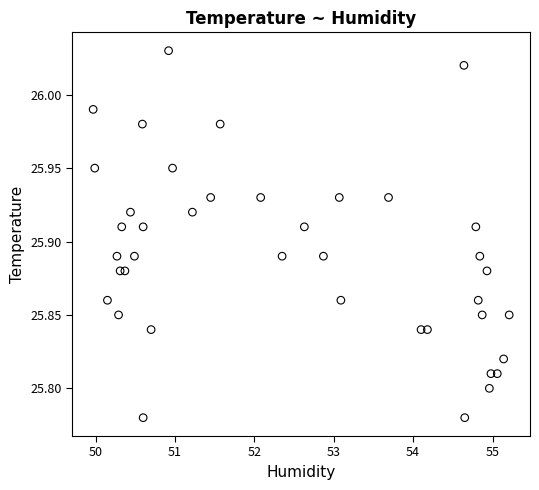

What is the range of X values (max minus min)?

5.2